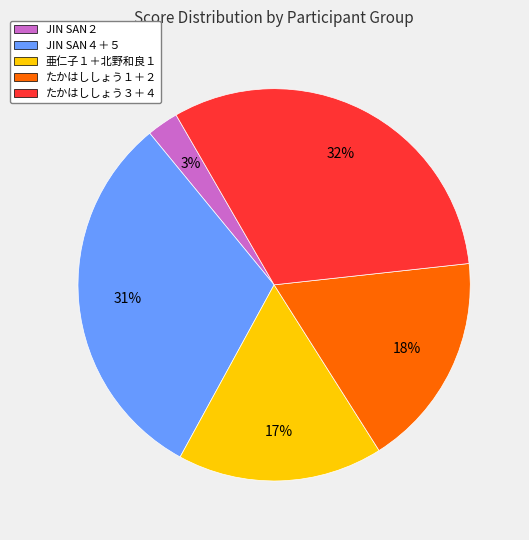

To the nearest percent, what is the difference between the largest and smallest slice percentages?

29%